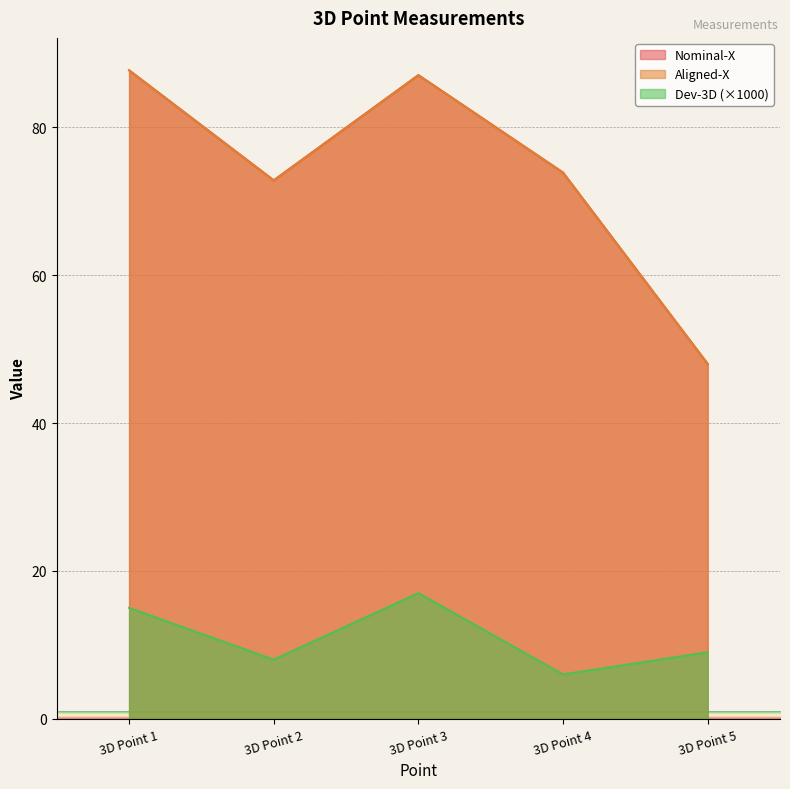

What is the difference between the maximum and minimum values in the Aligned-X series?

39.7